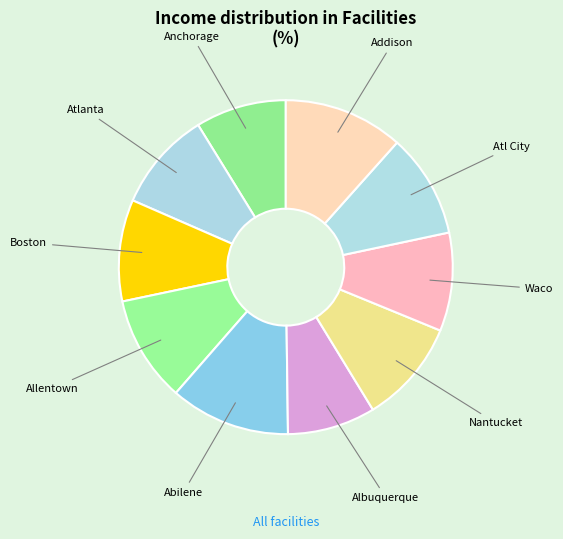

To the nearest percent, what is the difference between the largest and smallest slice percentages?

3%